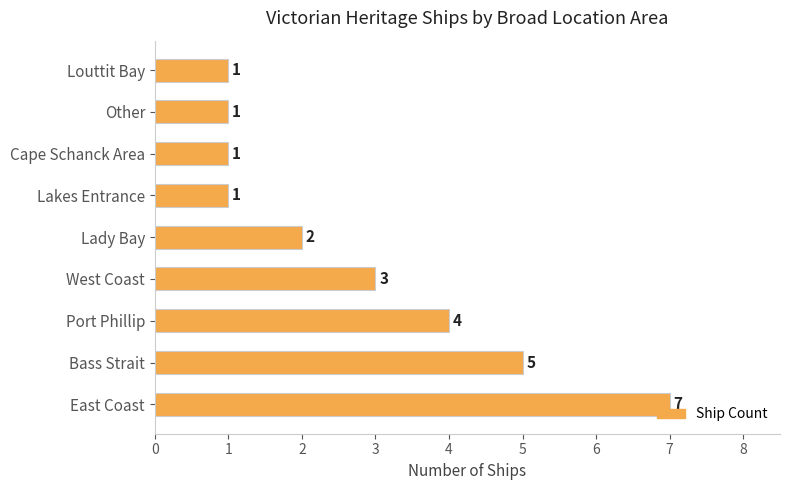

How many values are between 1 and 4?

7